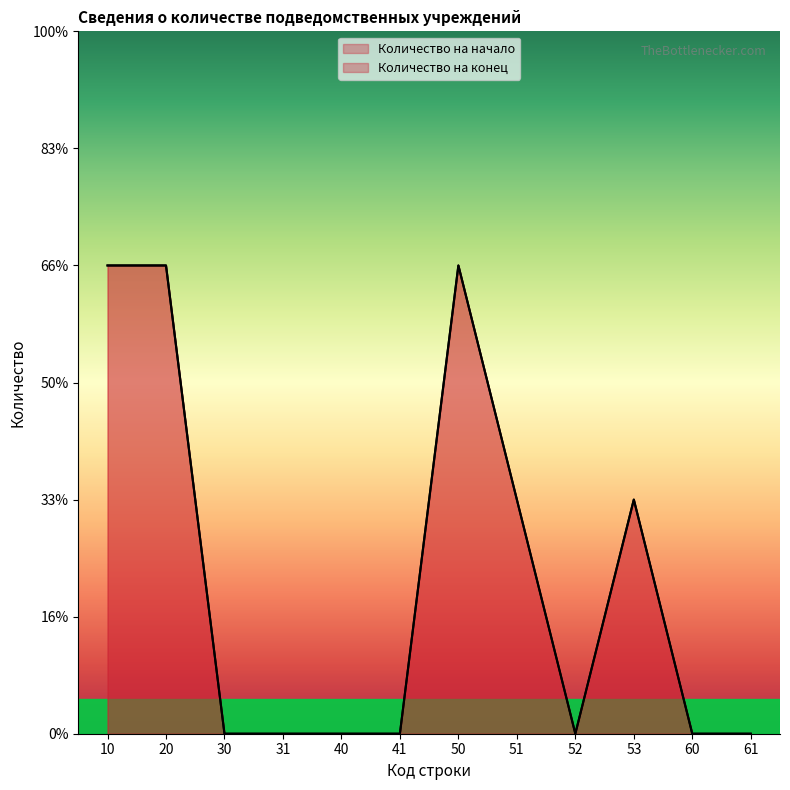

Which category has the lowest value across all series?

30